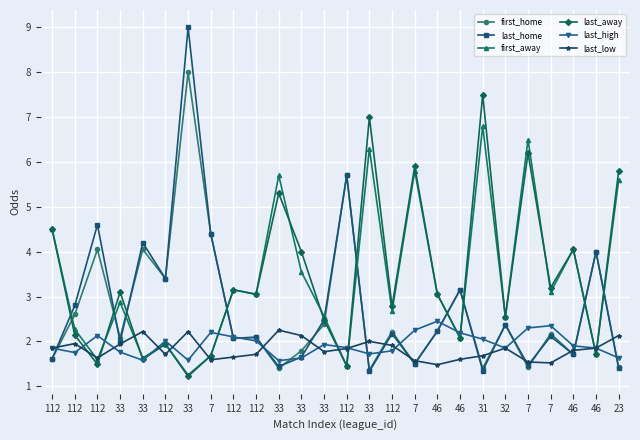

How many data points does each series have?

26